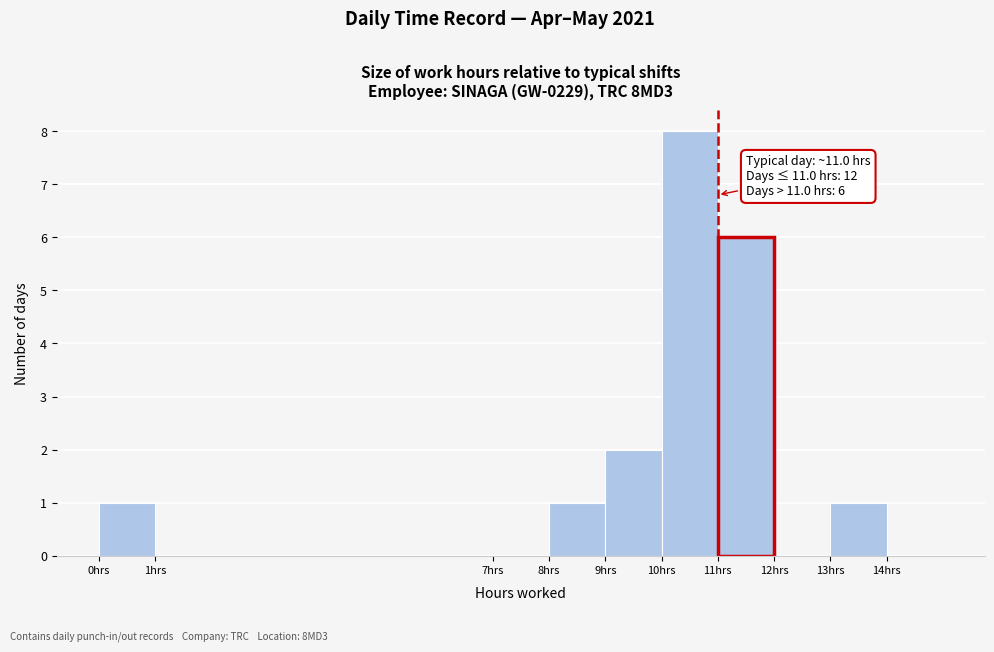

Over which range of the x-axis is the bar tallest?

10 to 11